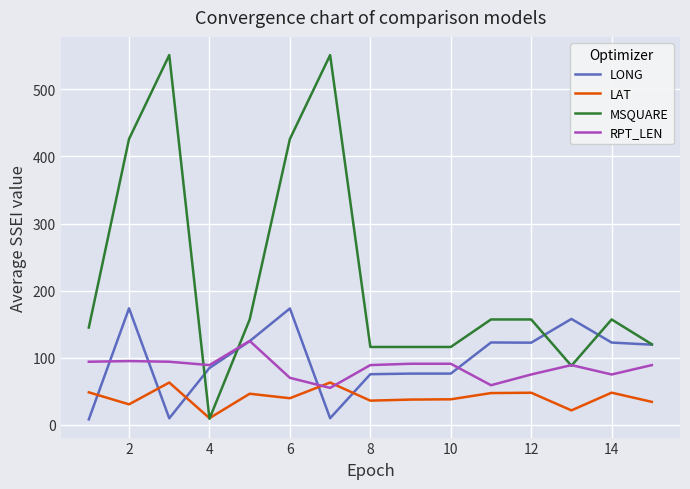

Which series has the widest spread of values?

MSQUARE